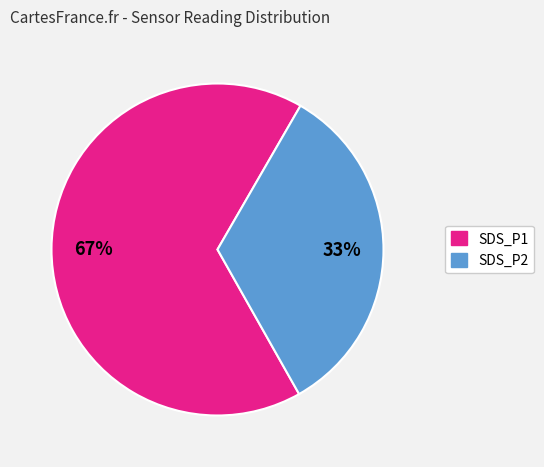

Is it true that SDS_P1 is 54% of the pie?

False